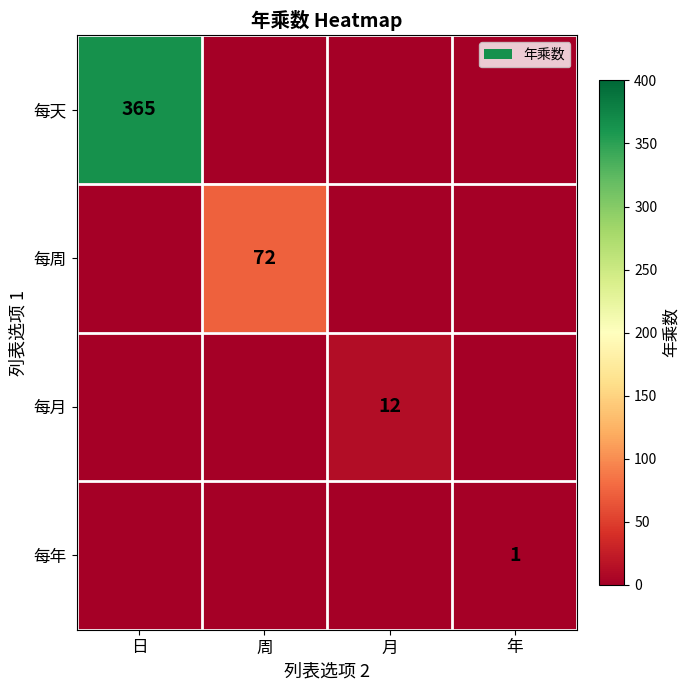

What is the spread (max minus min) of values at 日?

365